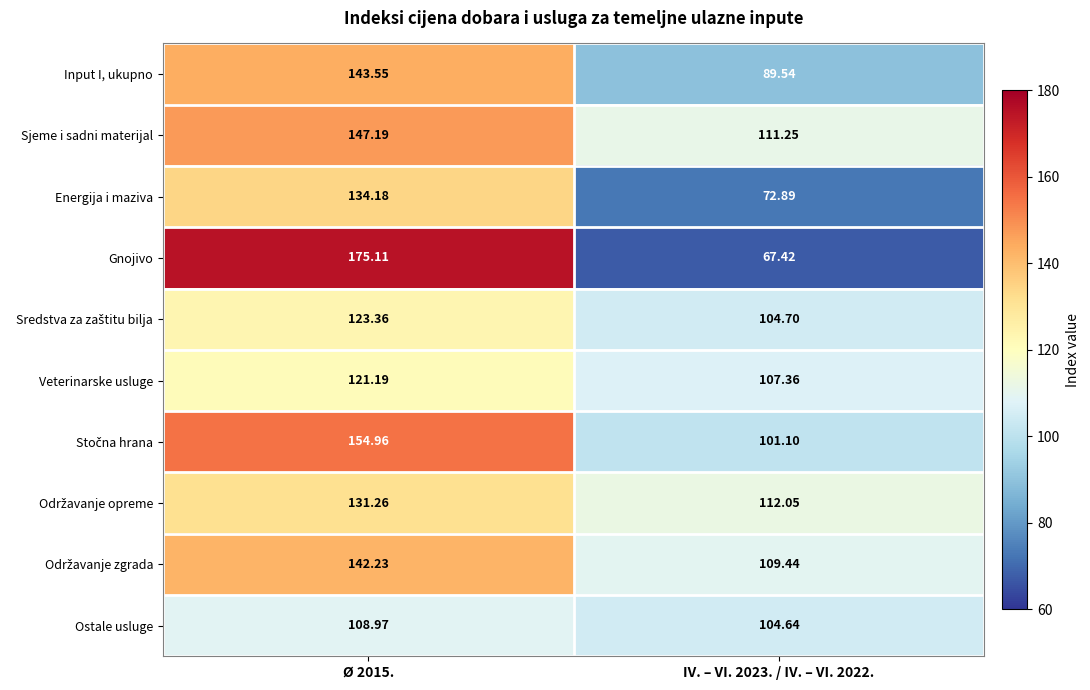

Which series has the largest total across all categories?

Sjeme i sadni materijal